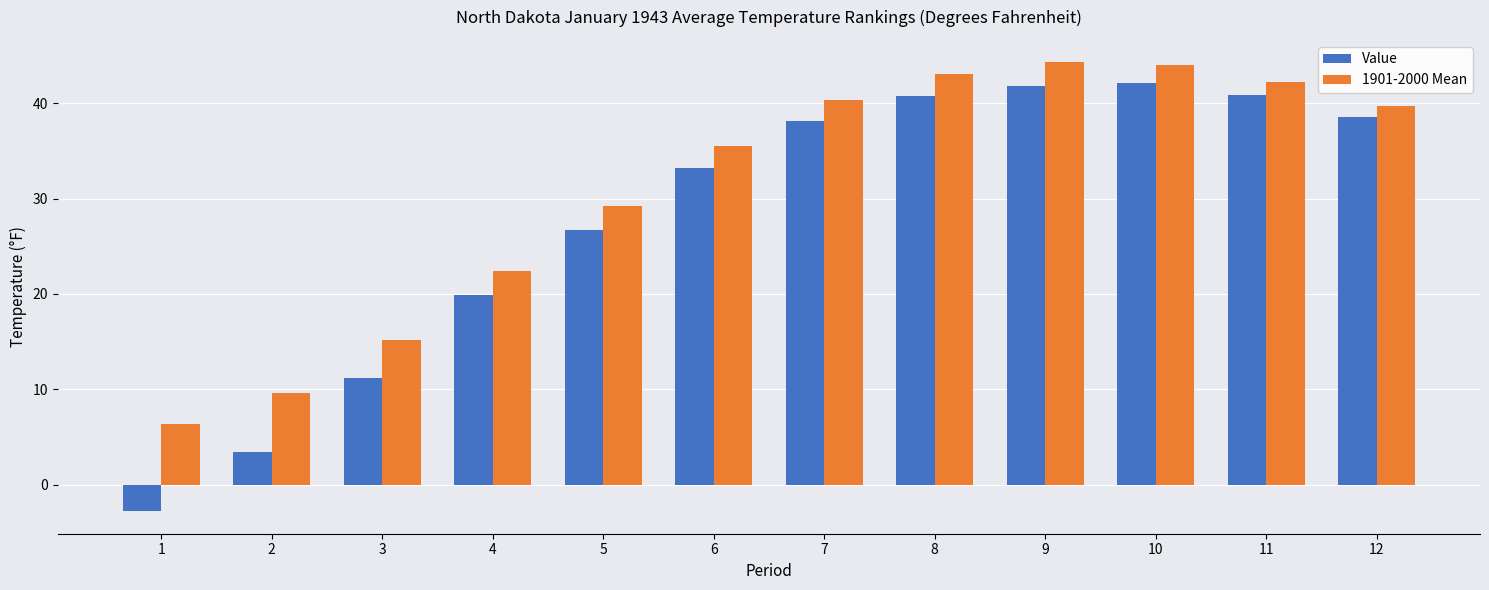

How many series are shown in this chart?

2